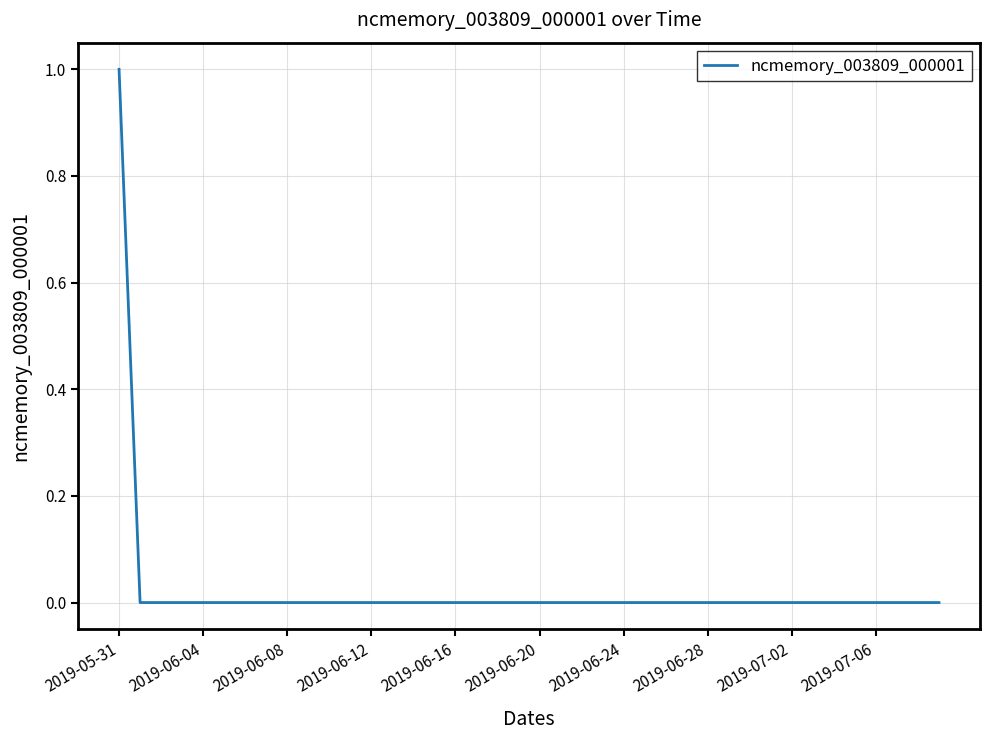

Reading left to right, extract all data points from this chart.

1	0	0	0	0	0	0	0	0	0	0	0	0	0	0	0	0	0	0	0	0	0	0	0	0	0	0	0	0	0	0	0	0	0	0	0	0	0	0	0